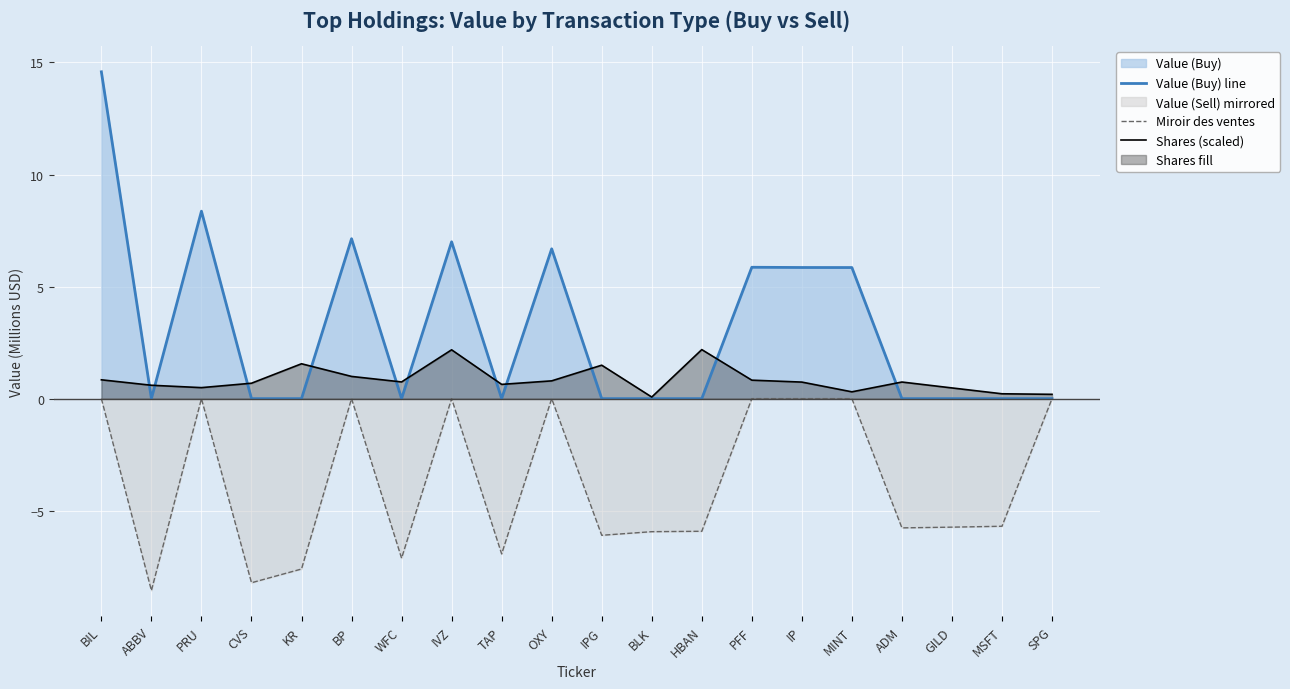

The Shares (scaled) series shows 1.4 at BP. True or false?

False